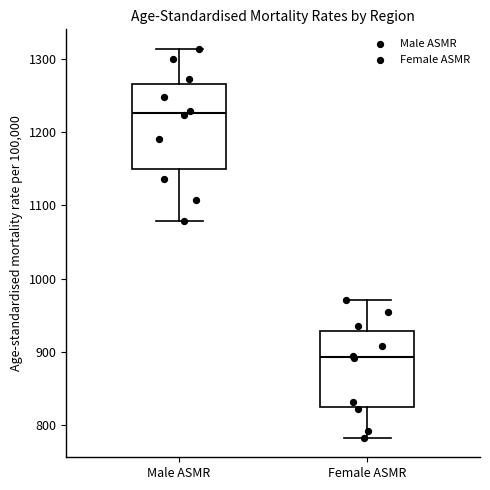

Reading left to right, transcribe this box plot: for each box, give where its median line is, the range the box spans, and where its two whiskers end, as read against the y-axis. The values are not printed on the chart, so give them approximately, as read against the axis.

Male ASMR: median 1230, box 1150 to 1270, whiskers 1080 to 1310
Female ASMR: median 890, box 820 to 930, whiskers 780 to 970